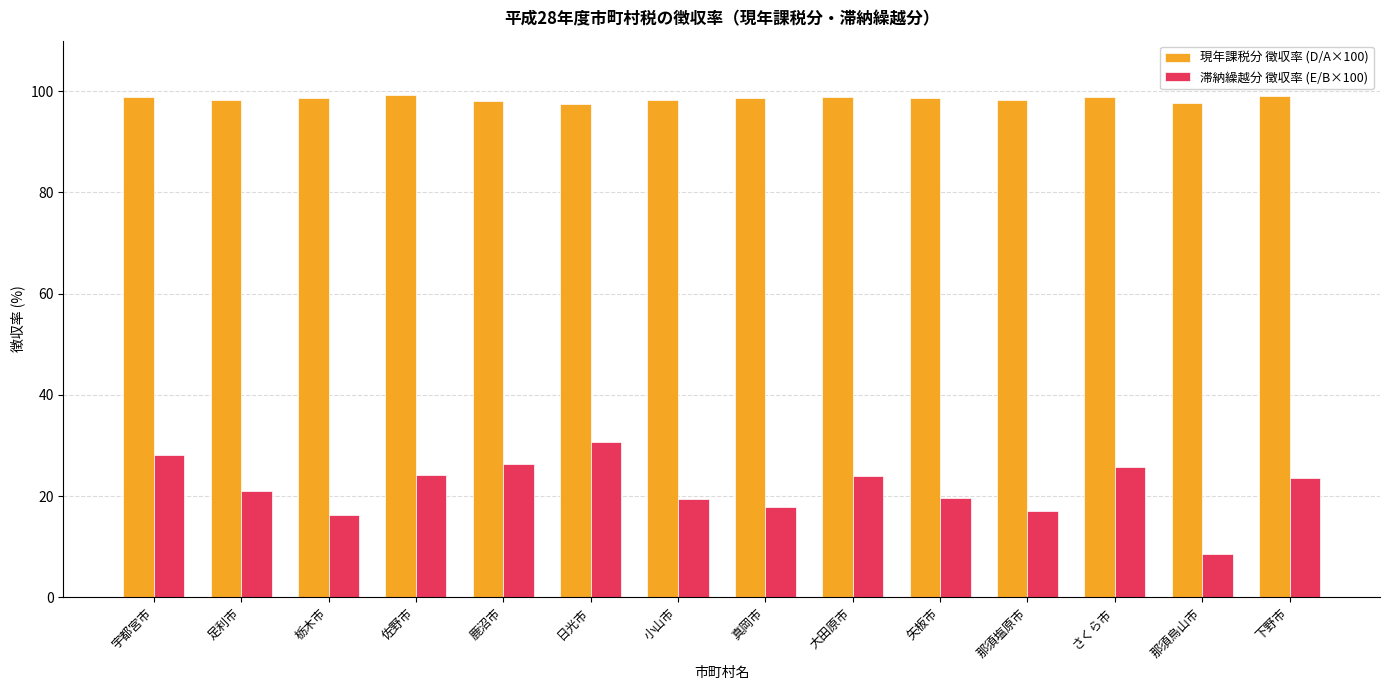

At how many categories does at least one series exceed 39?

14